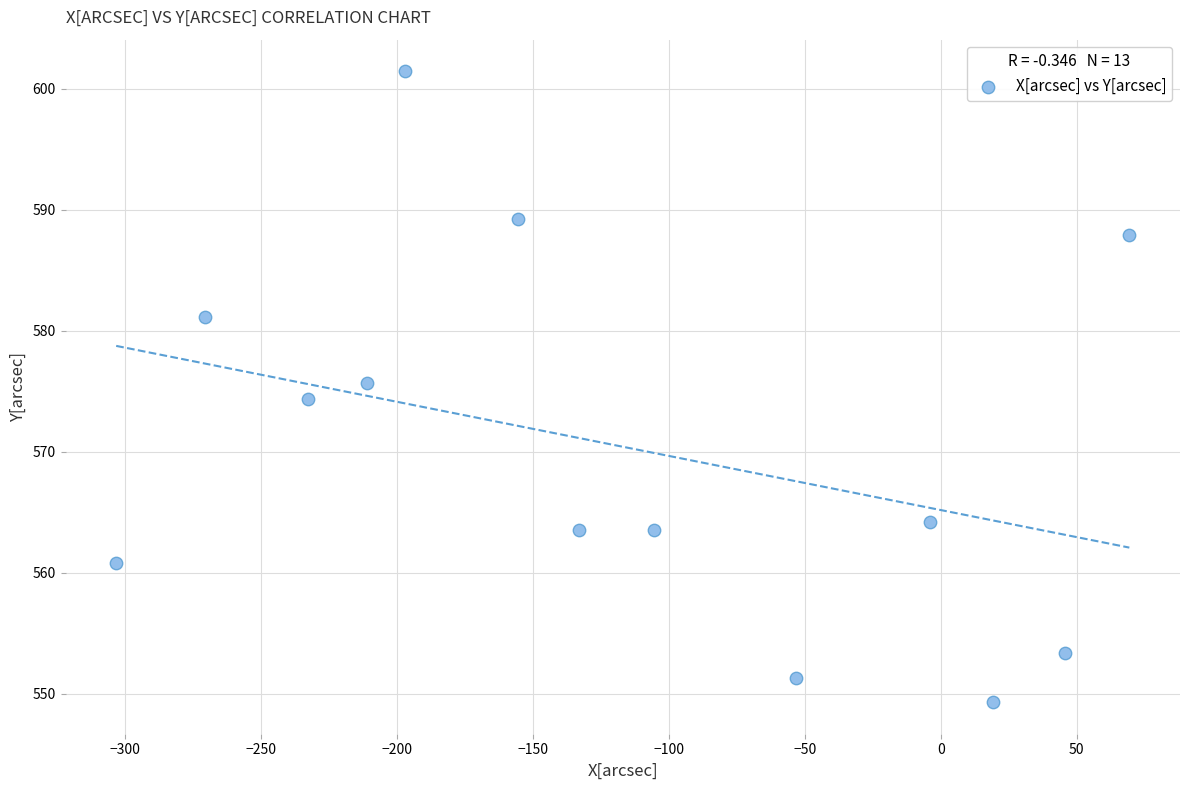

What is the range of X values (max minus min)?

372.4